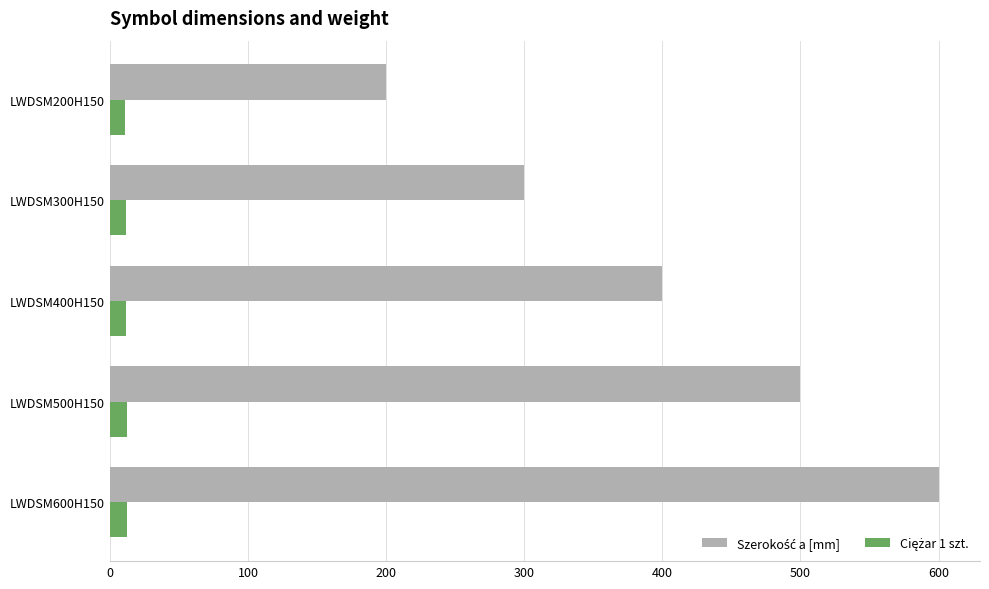

At how many categories does at least one series exceed 157?

5